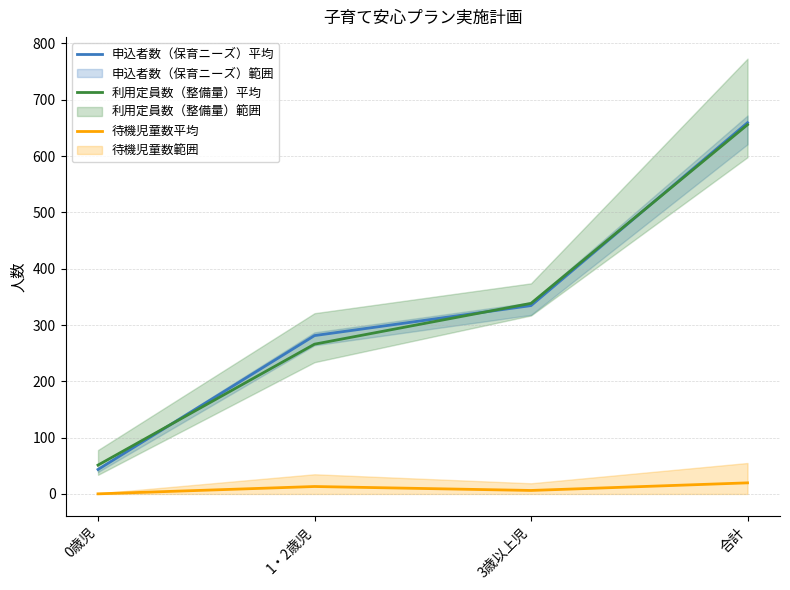

Where does the 申込者数（保育ニーズ）平均 series first go above 334?

3歳以上児